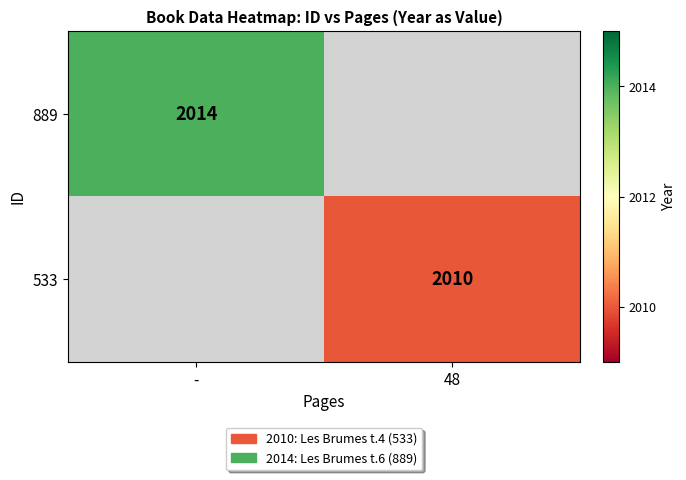

The value of 889 at - is 2948. True or false?

False